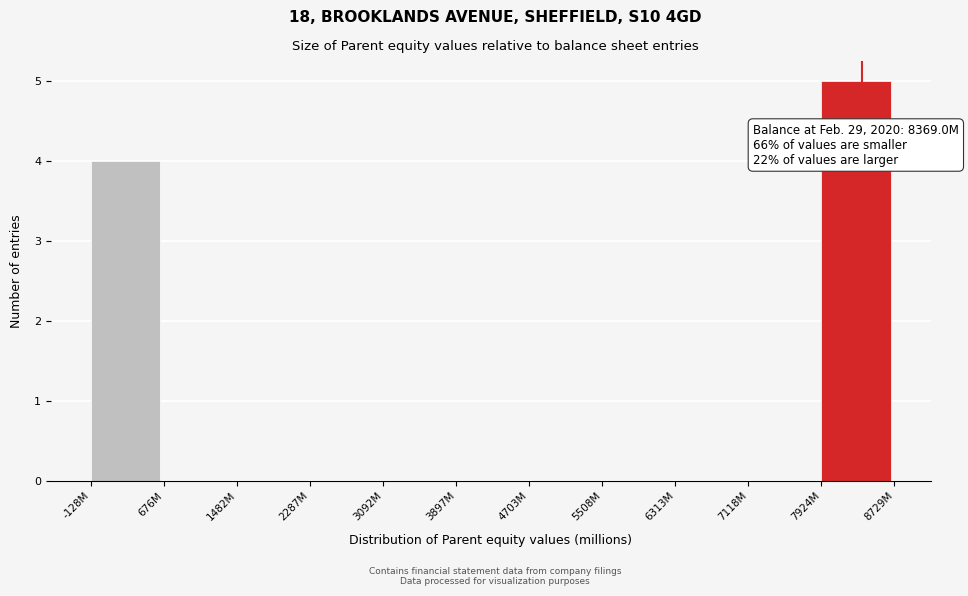

Reading left to right, extract all data points from this chart.

-128M=4	676M=0	1482M=0	2287M=0	3092M=0	3897M=0	4703M=0	5508M=0	6313M=0	7118M=0	7924M=5